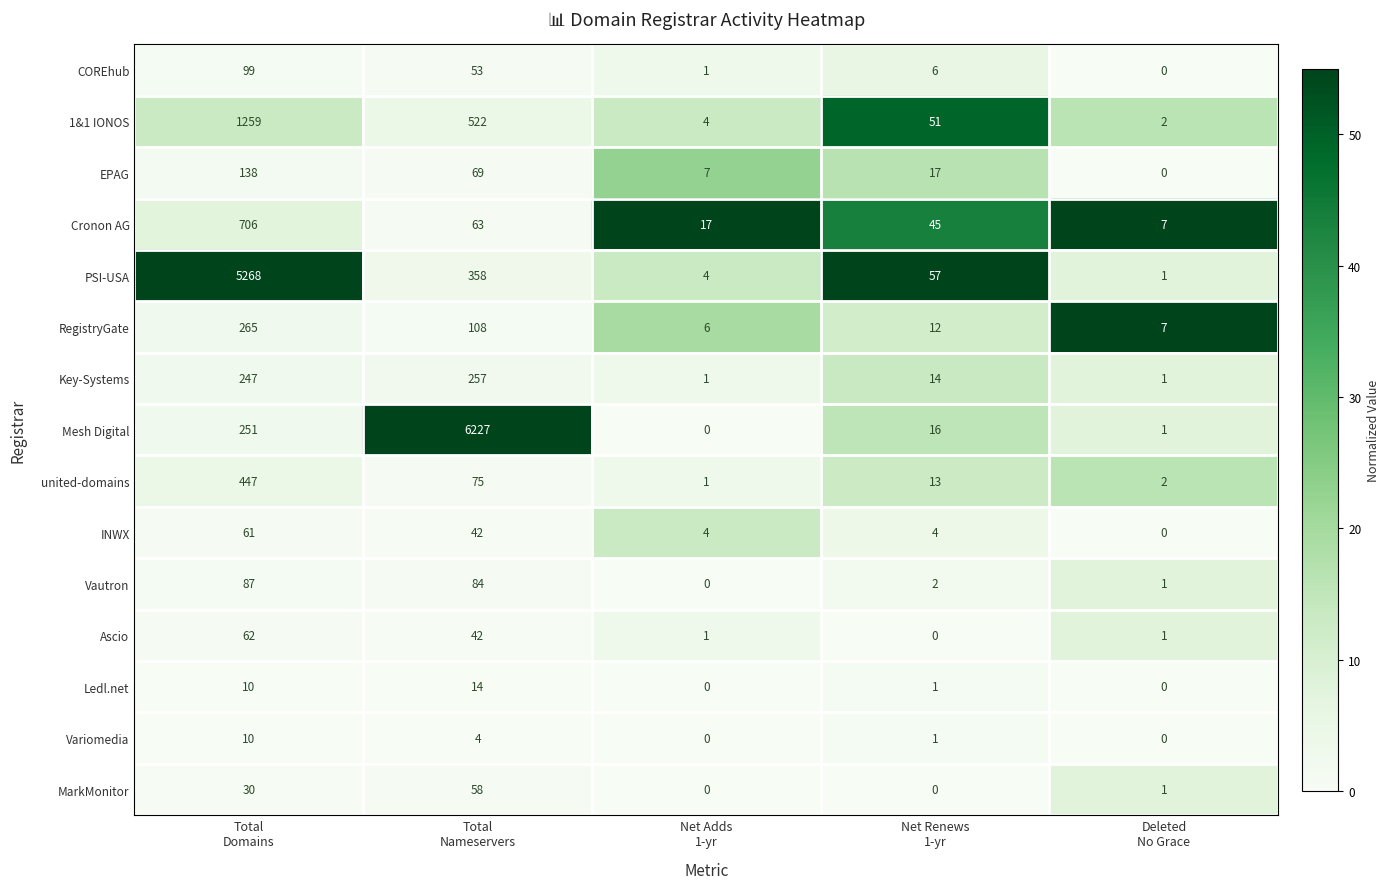

Which series has the largest total across all categories?

Mesh Digital